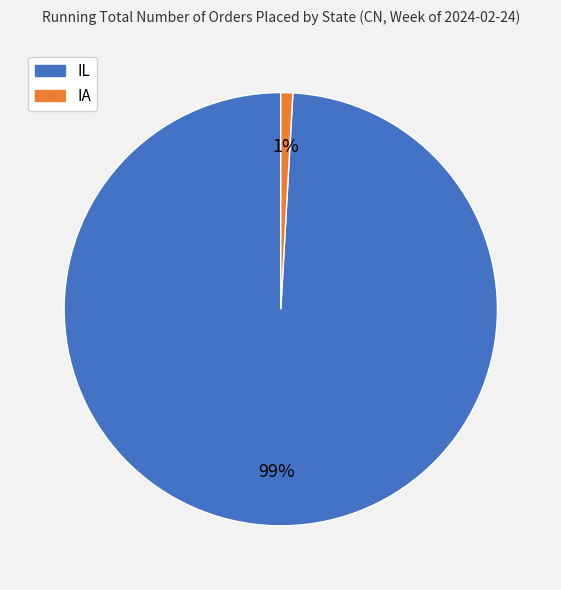

True or false: IL accounts for 99% of the total.

True